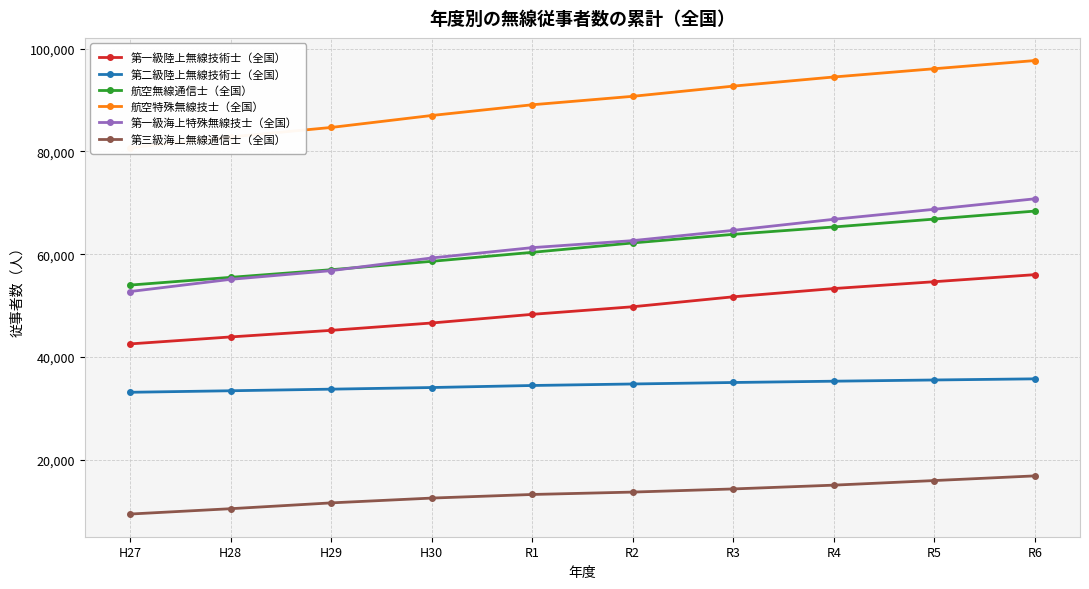

The value of 第一級陸上無線技術士（全国） at R3 is 51706. True or false?

True